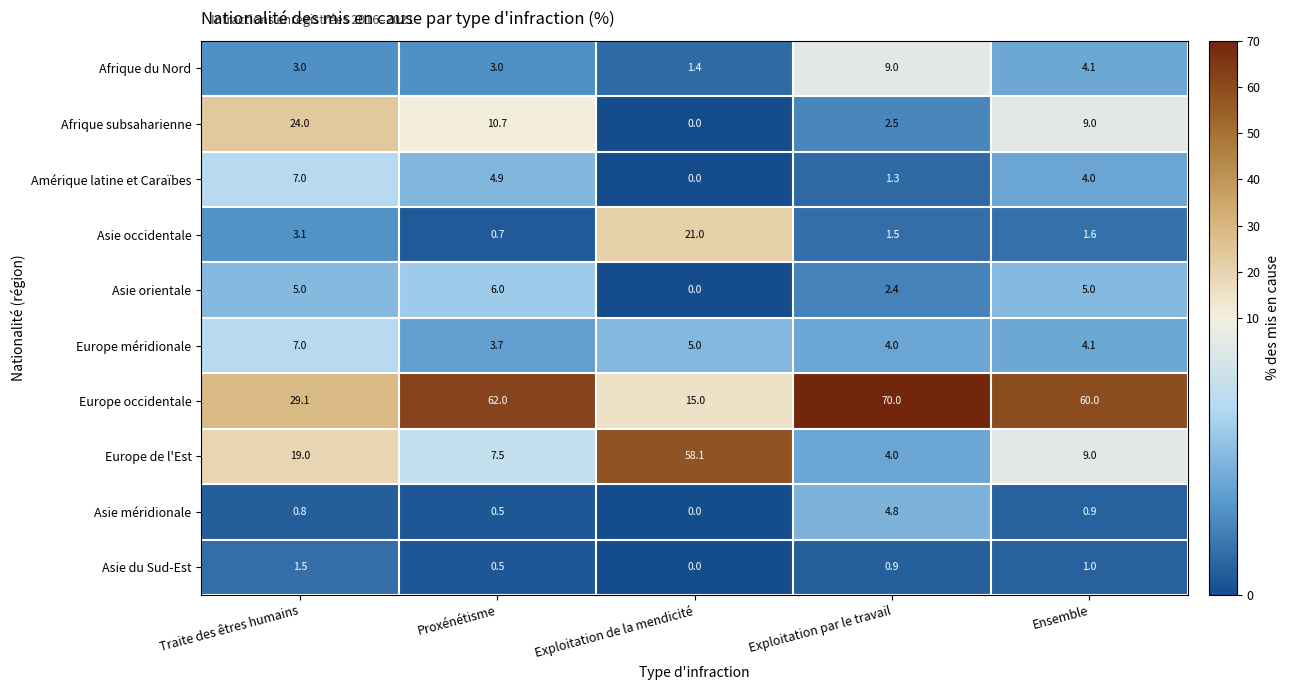

What is the spread (max minus min) of values at Traite des êtres humains?

28.3